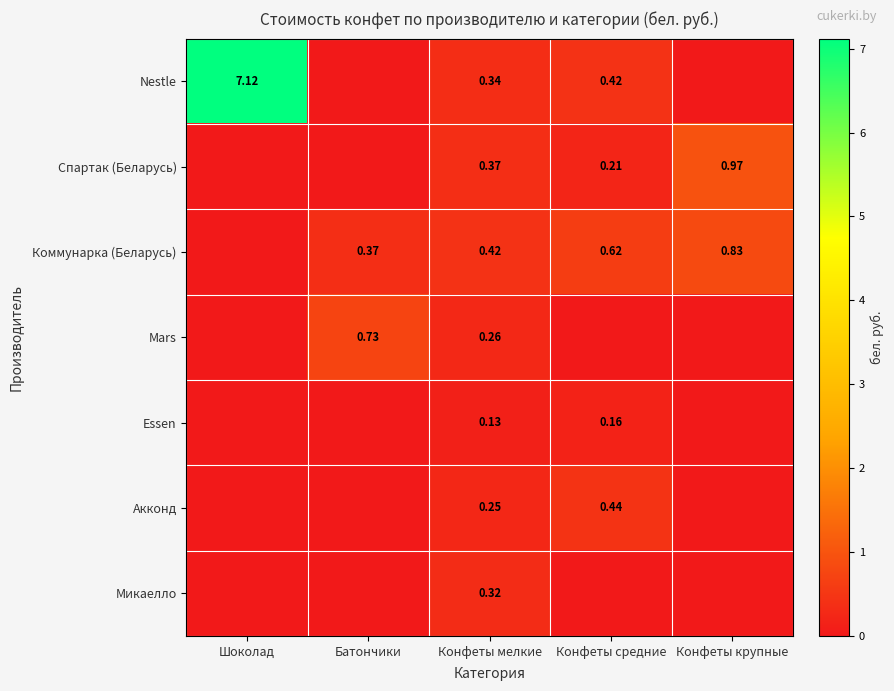

Is the value of Спартак (Беларусь) at Конфеты мелкие greater than the value of Коммунарка (Беларусь) at Конфеты средние?

No